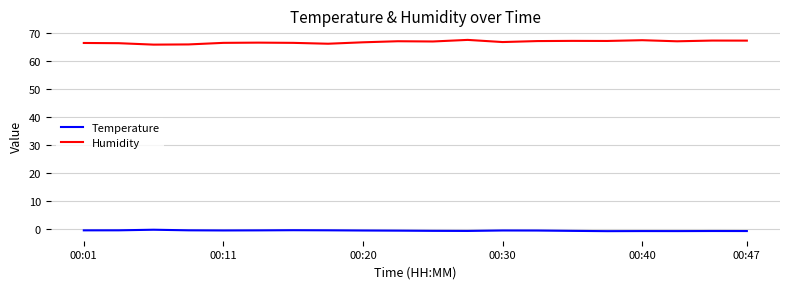

List the series in order of their overall mean, highest first.

Humidity, Temperature